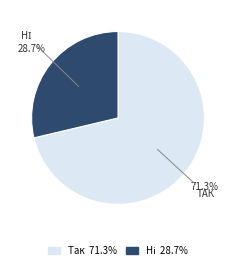

What is the largest slice in the pie chart?

Так